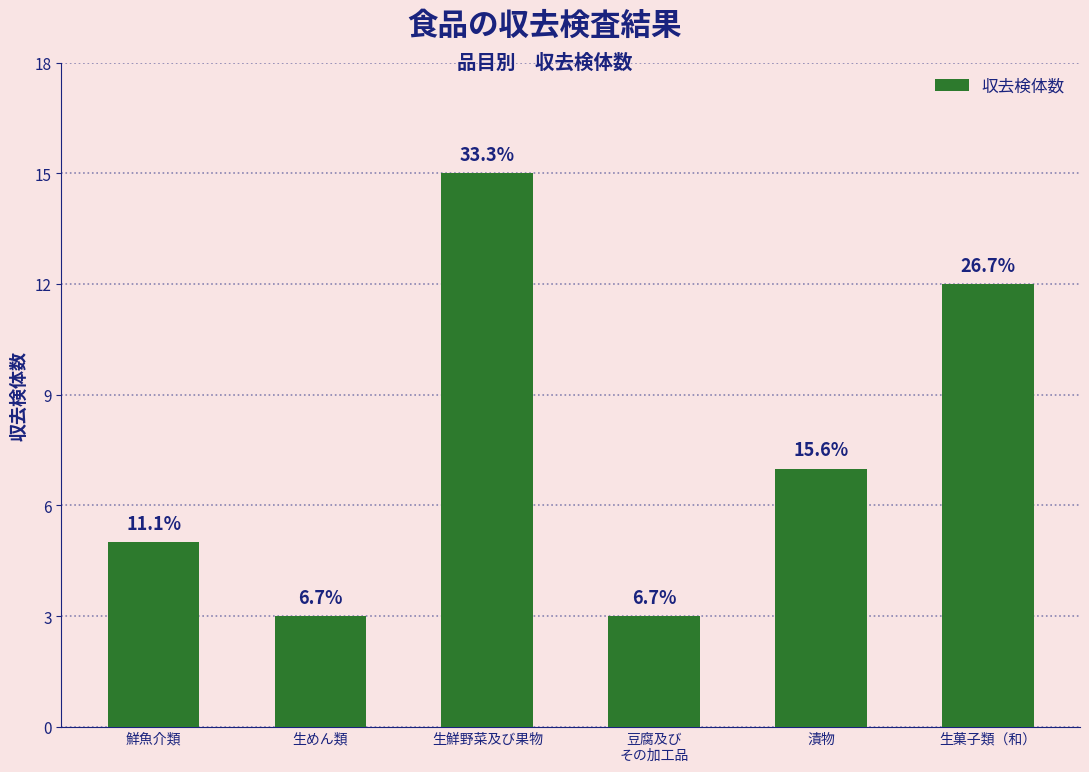

Rank the categories by value from highest to lowest.

生鮮野菜及び果物, 生菓子類（和）, 漬物, 鮮魚介類, 生めん類, 豆腐及び
その加工品